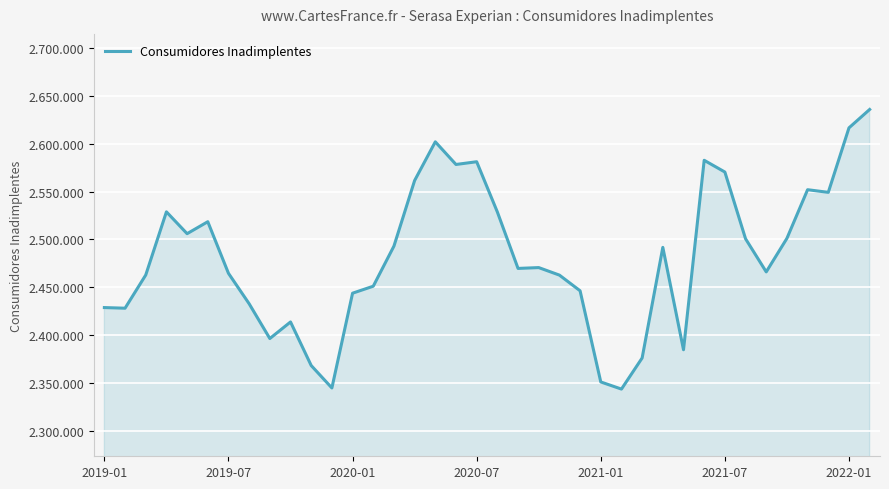

Does the chart have visible grid lines?

Yes